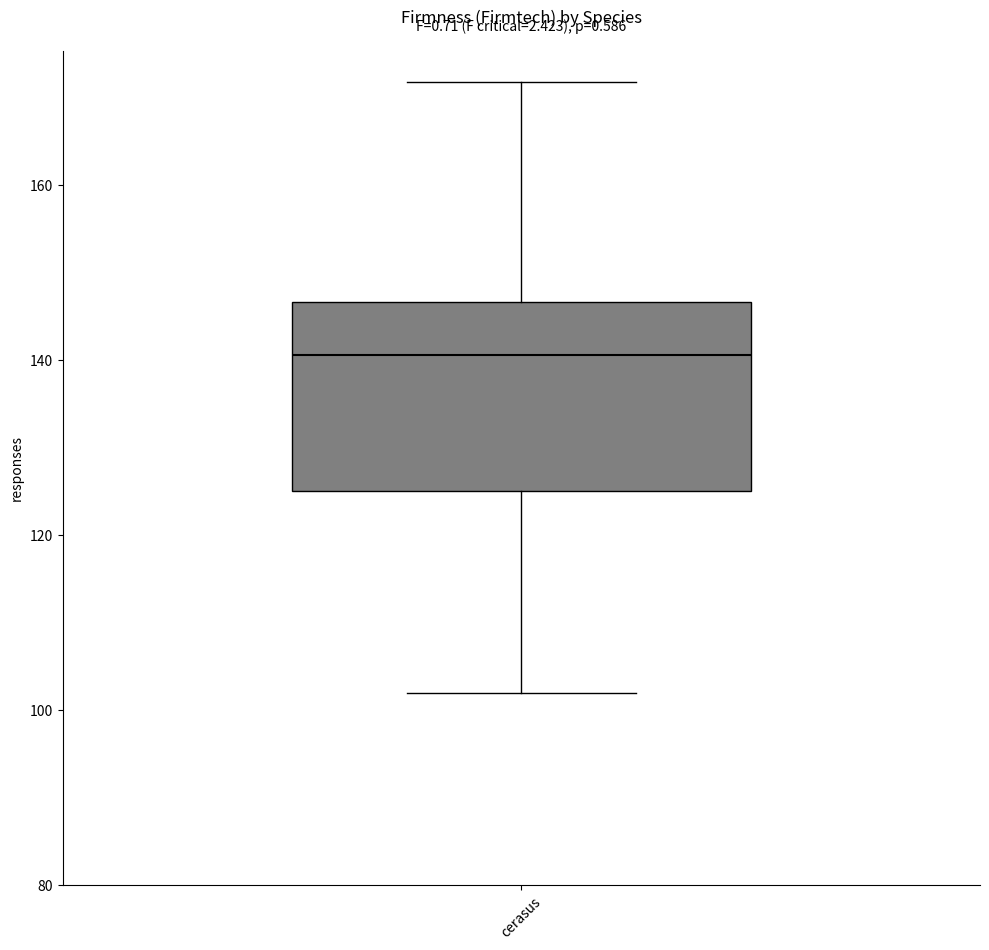

Read this box plot against the y-axis: the position of the median line, the range covered by the box, and the ends of both whiskers. The values are not printed on the chart, so give them approximately, as read against the axis.

median 140, box 126 to 146, whiskers 102 to 172